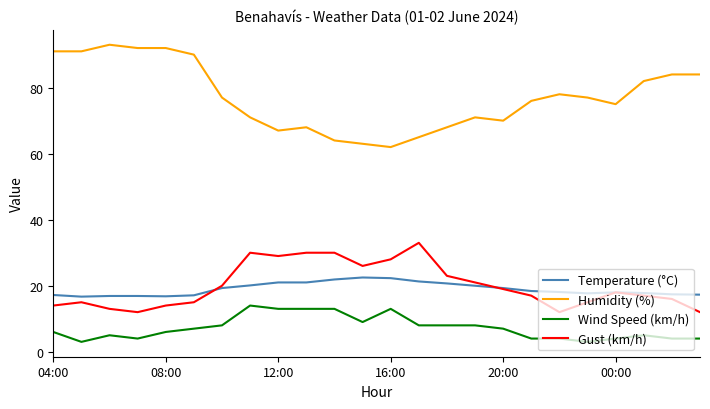

List the series in order of their peak value, lowest first.

Wind Speed (km/h), Temperature (°C), Gust (km/h), Humidity (%)